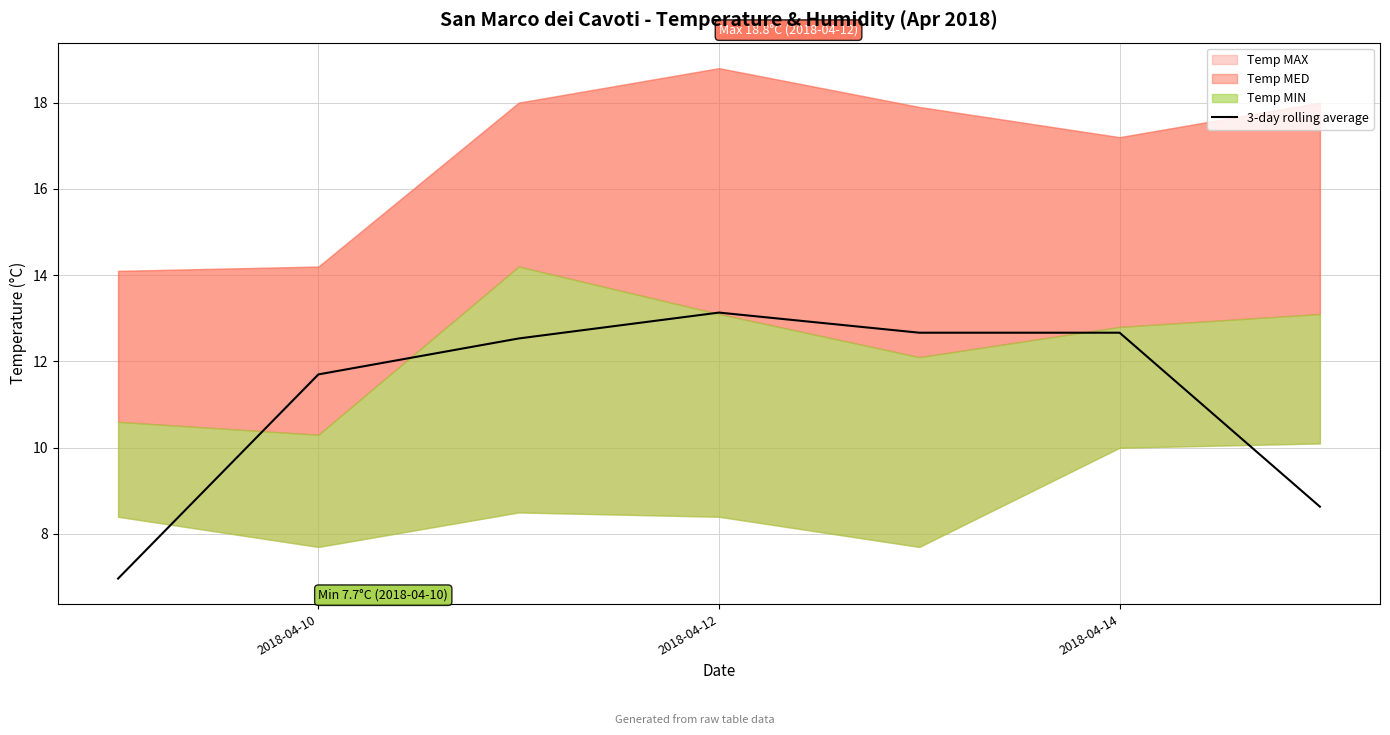

True or false: the data has more than 0 interior local peaks.

True